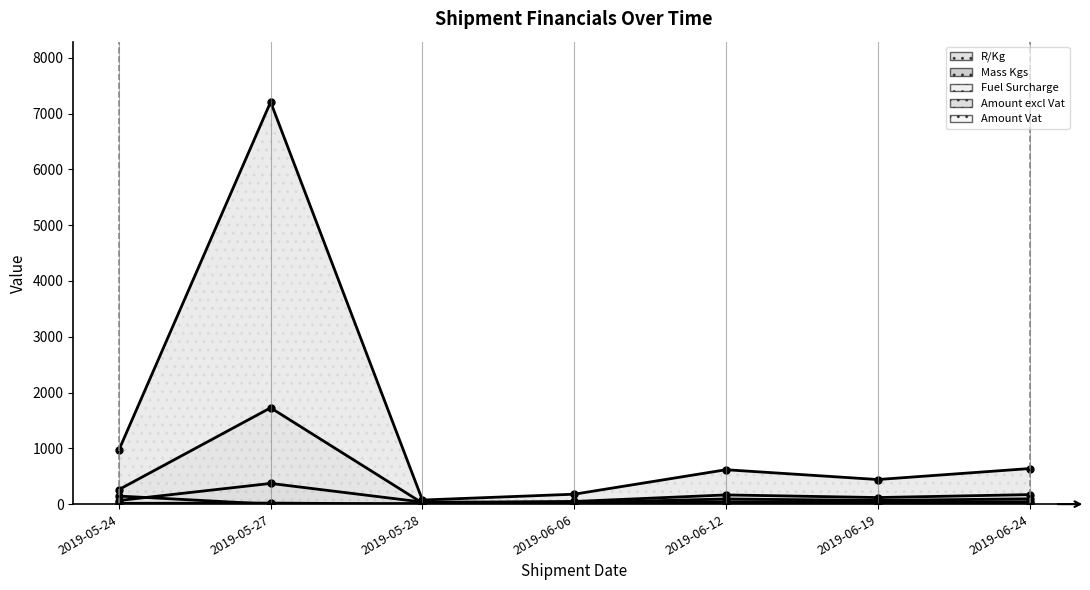

Where is Amount excl Vat nearest to the value 3640?

2019-05-24